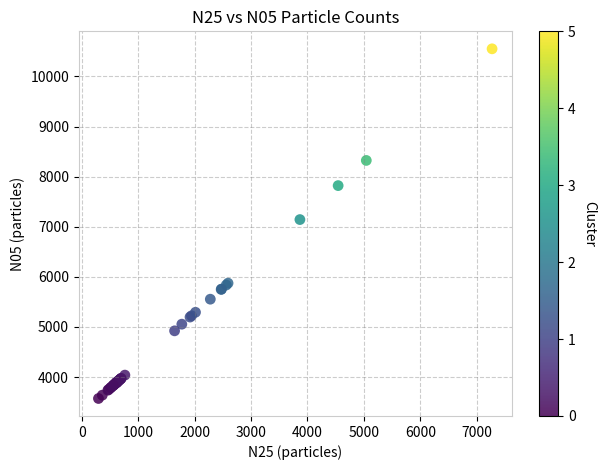

What Y value in the scatter plot is closest to 7061?

7143.3